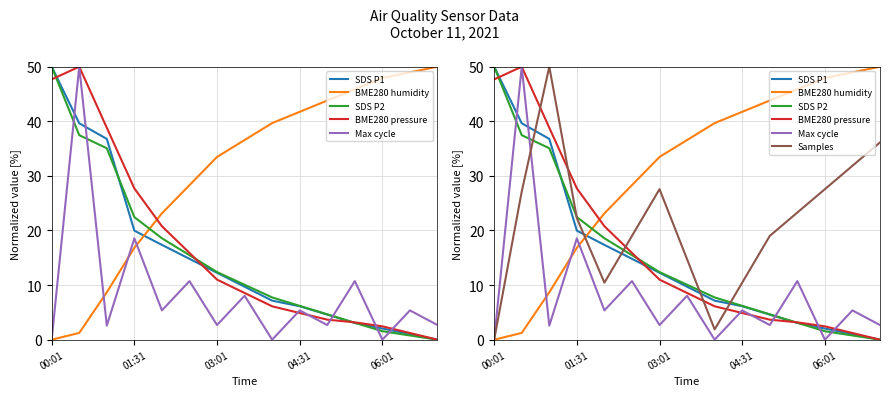

Rank the series at 06:01 from lowest to highest value.

Max cycle, SDS P2, SDS P1, BME280 pressure, Samples, BME280 humidity